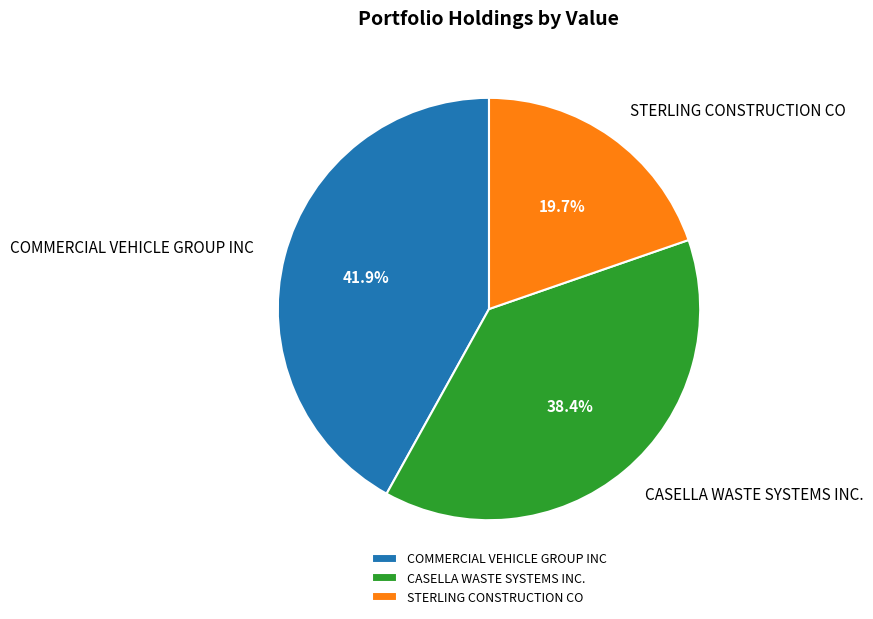

What percentage is the CASELLA WASTE SYSTEMS INC. slice, to the nearest percent?

38%